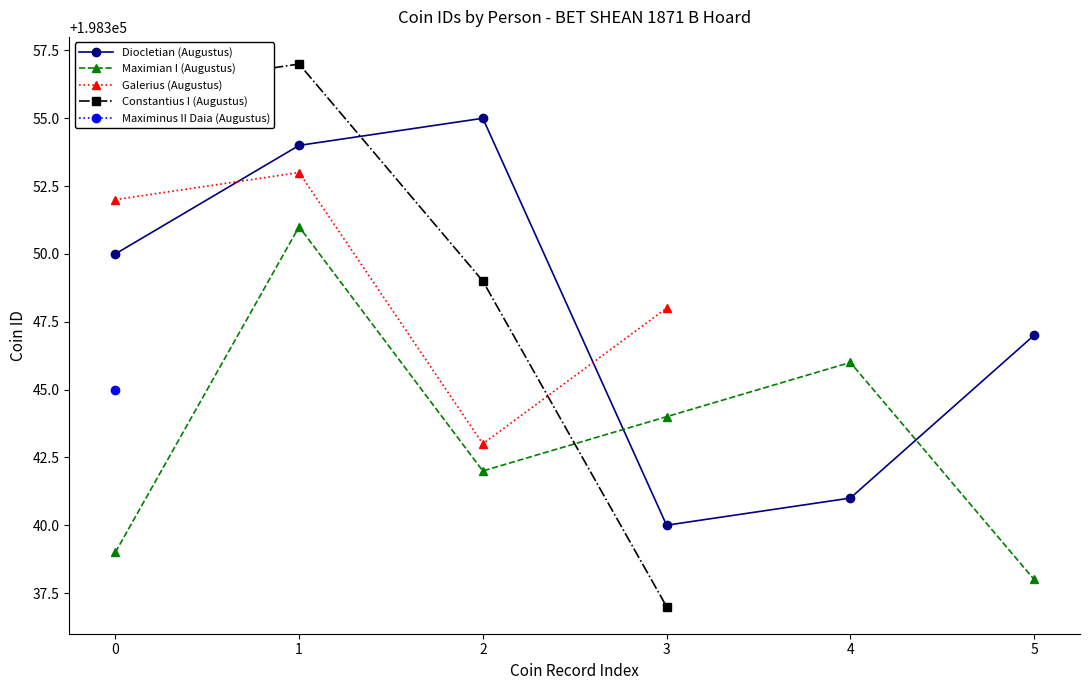

What is the average value of the Diocletian (Augustus) series?

198348